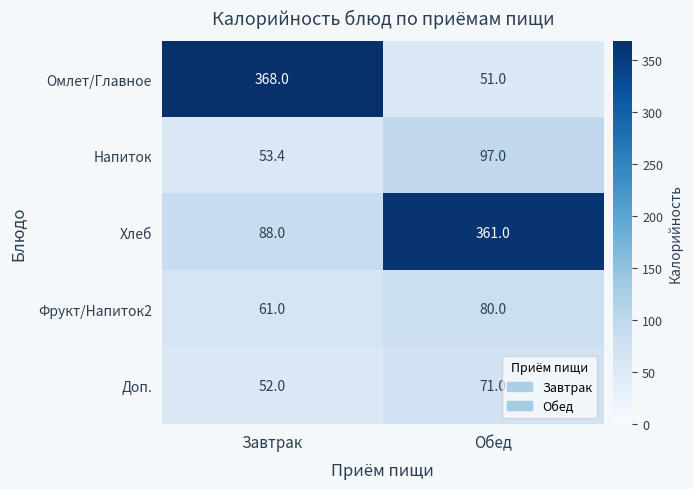

Where is Омлет/Главное nearest to the value 209?

Обед